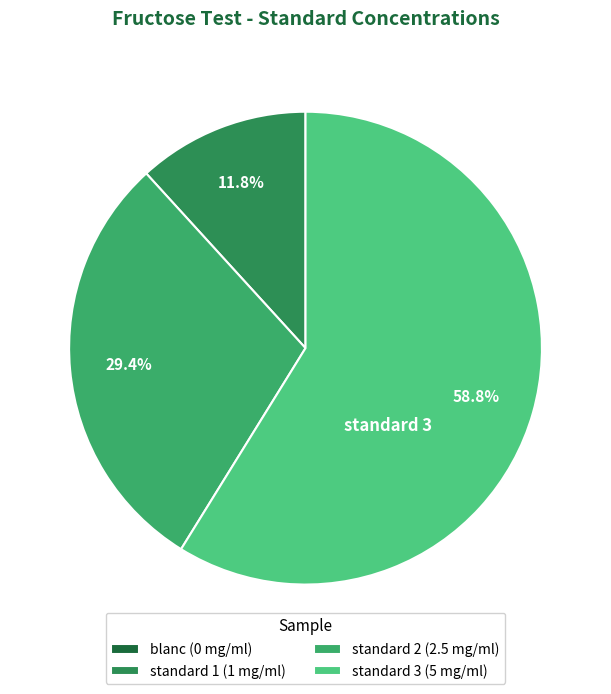

How many segments does this pie chart have?

4